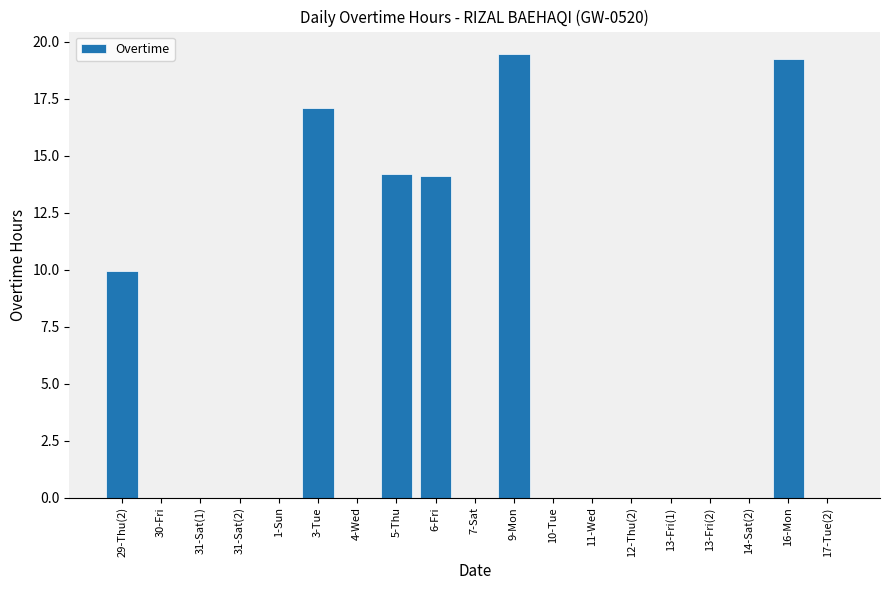

What is the maximum value shown in the chart?

19.5